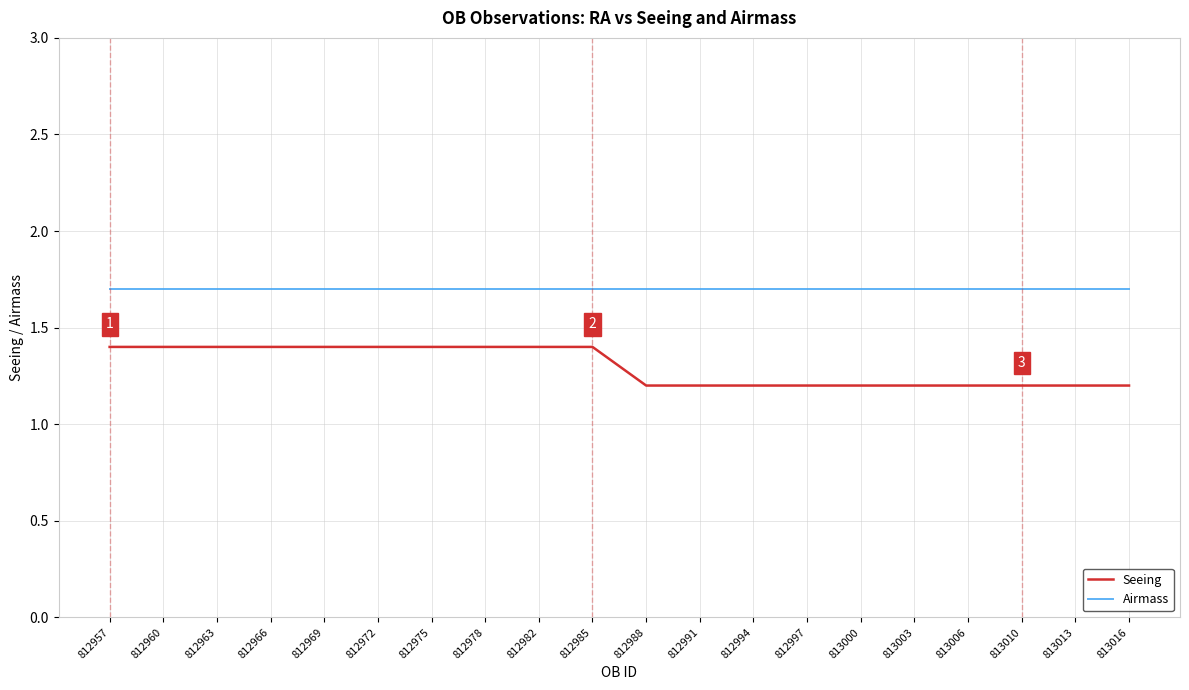

Rank the series by their average value, from highest to lowest.

Airmass, Seeing